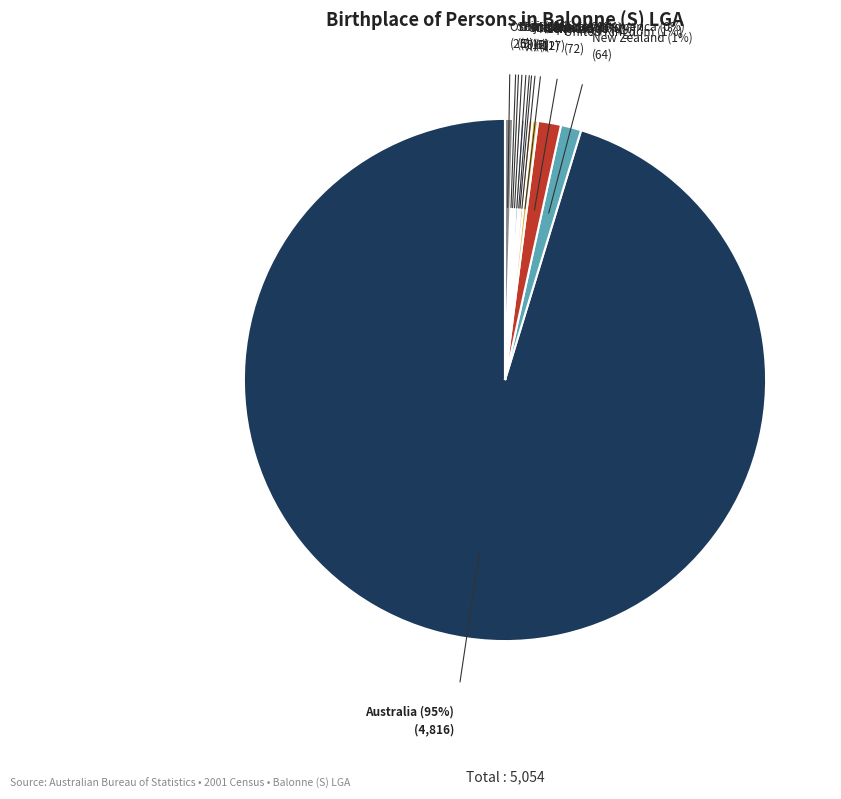

To the nearest percent, what is the average slice percentage?

8%